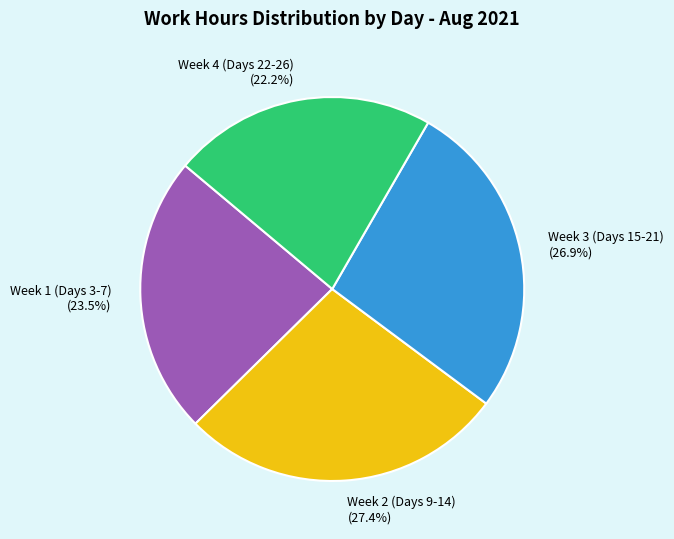

Does Week 2 (Days 9-14) represent more than half of the total?

No